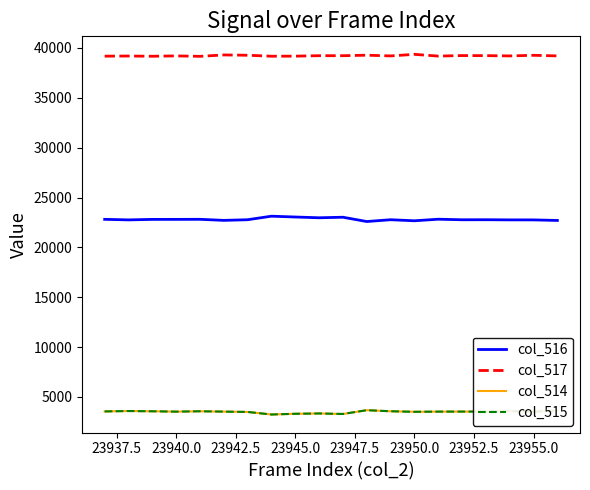

What is the lowest value of the col_517 series?

39161